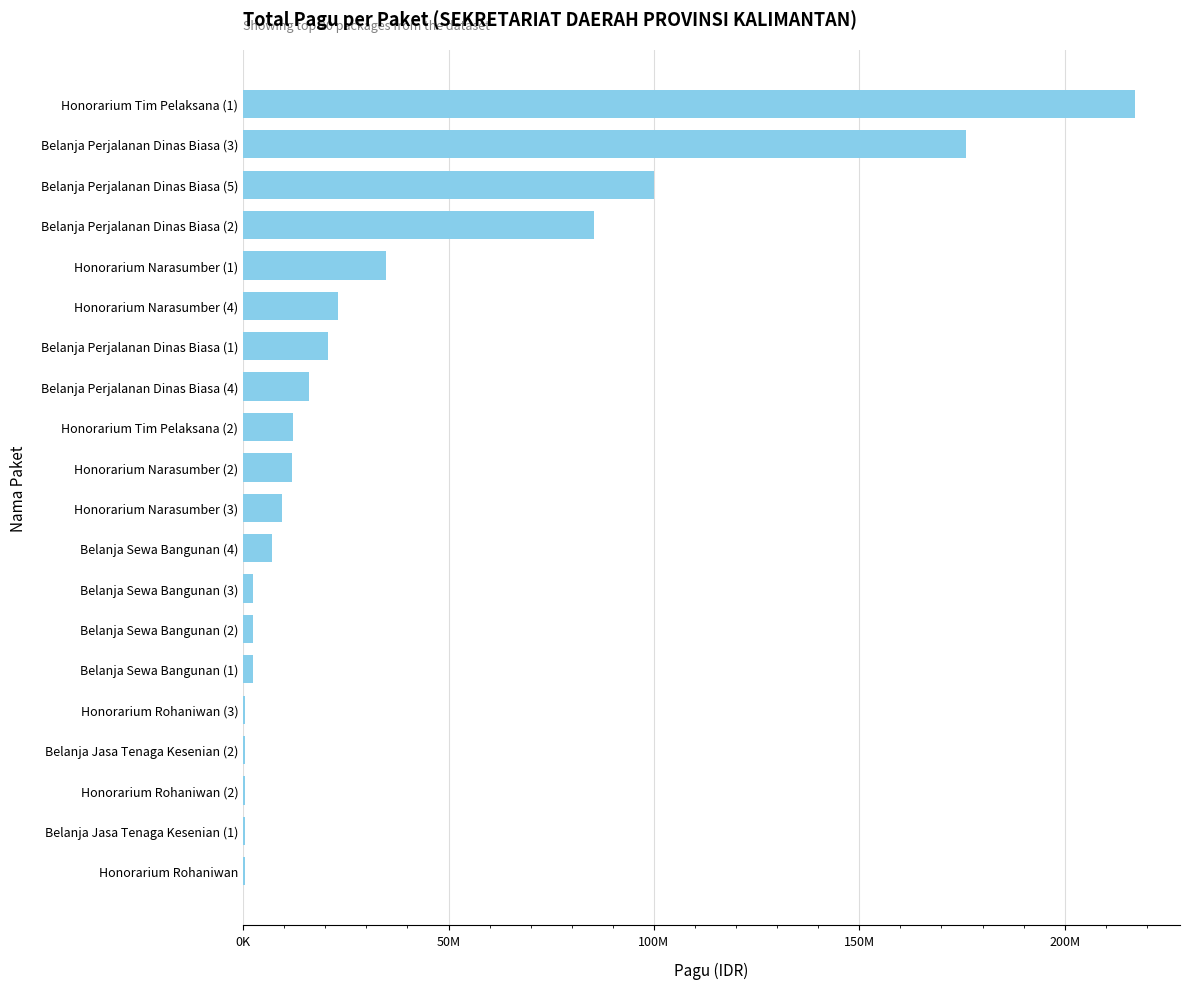

Are the bars grouped side by side (vs. stacked)?

No